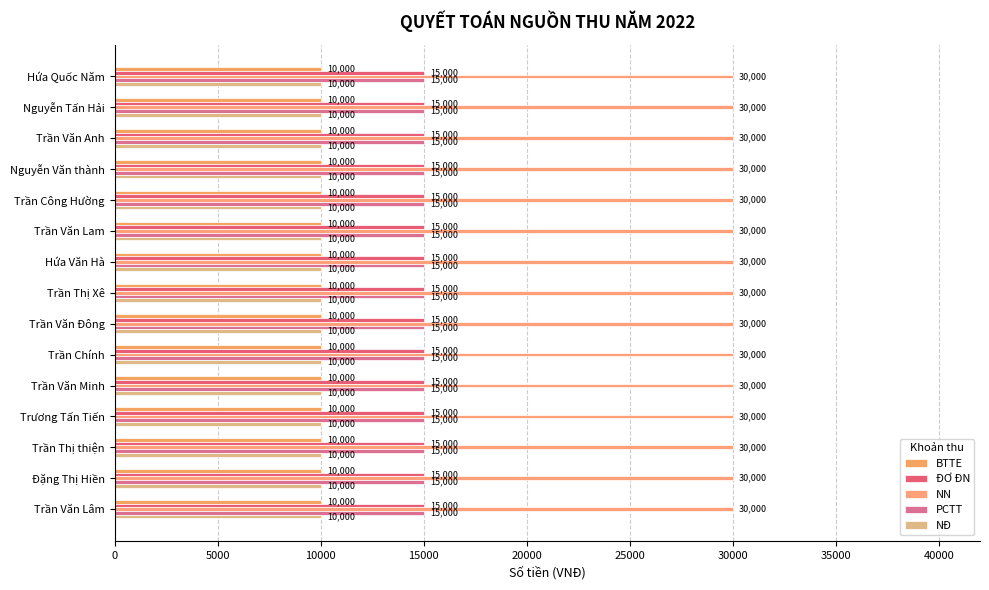

How many distinct data groups are displayed?

5